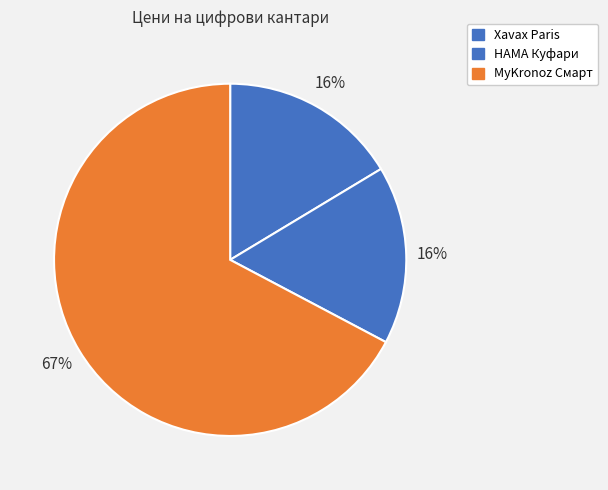

What is the majority slice?

MyKronoz Смарт